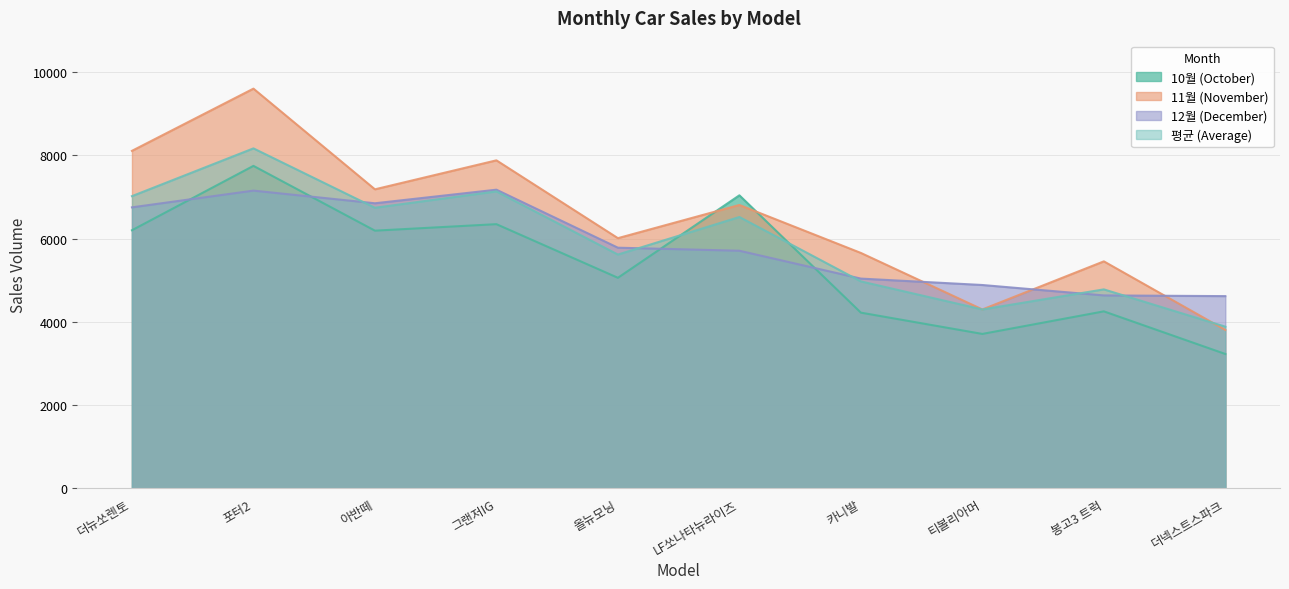

Which has a higher value, 봉고3 트럭 or 카니발?

봉고3 트럭